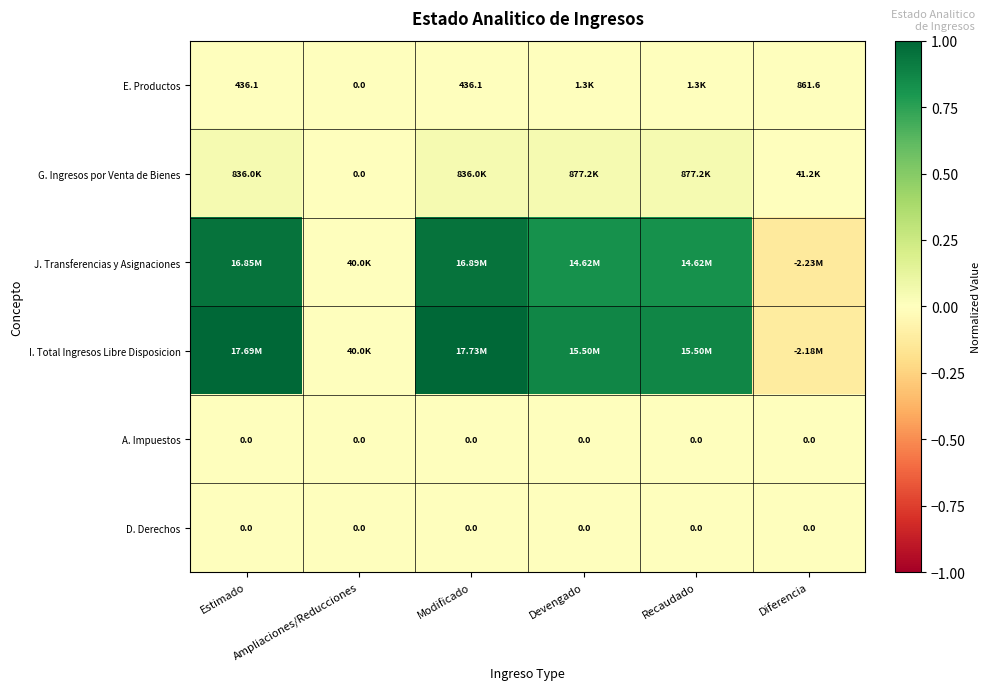

How many categories are shown in the chart?

6